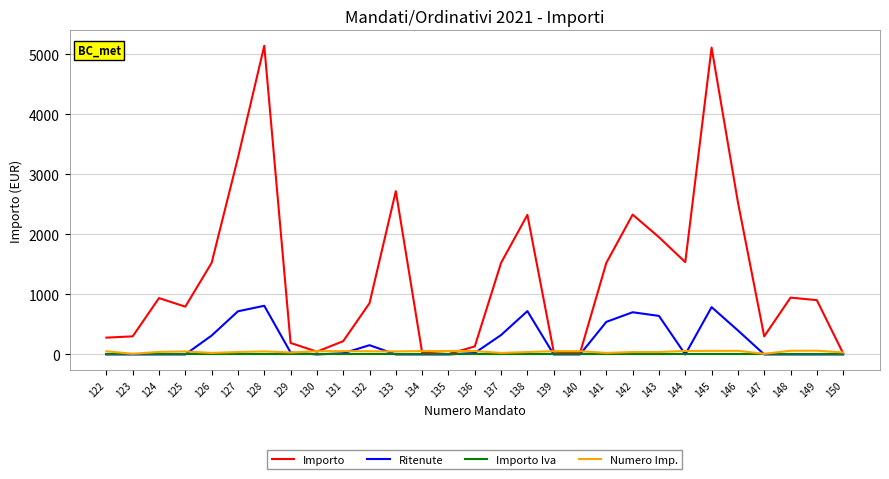

Which series has the widest spread of values?

Importo